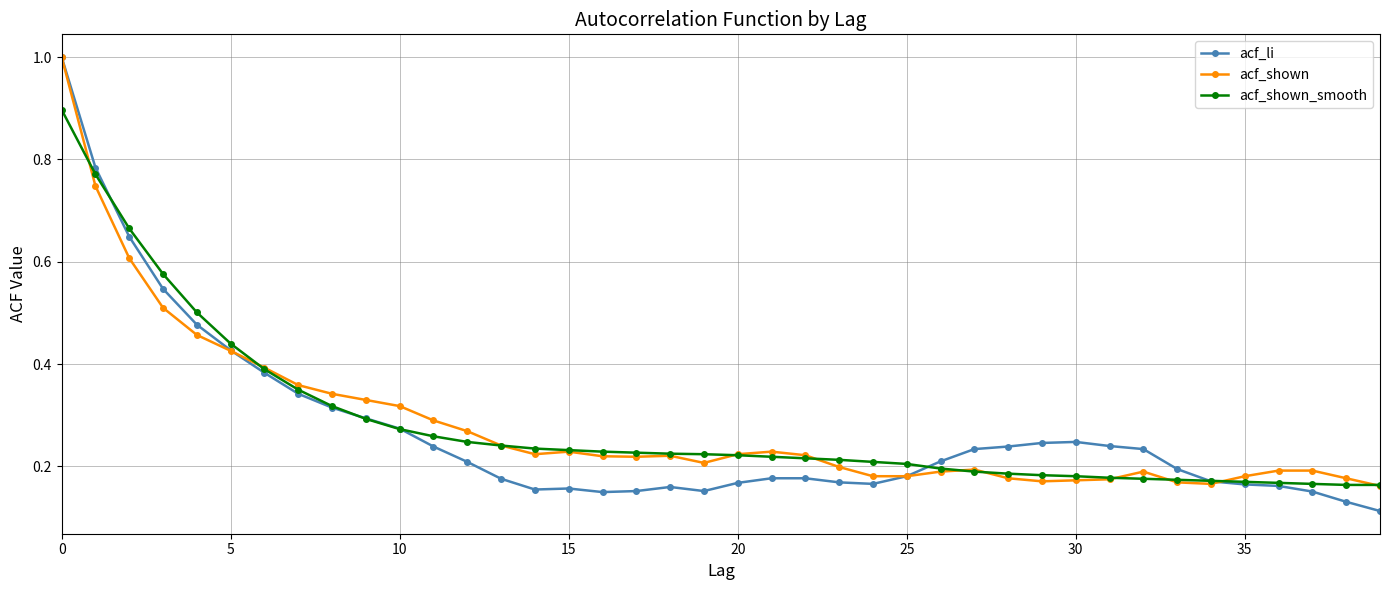

Which series has the widest spread of values?

acf_li